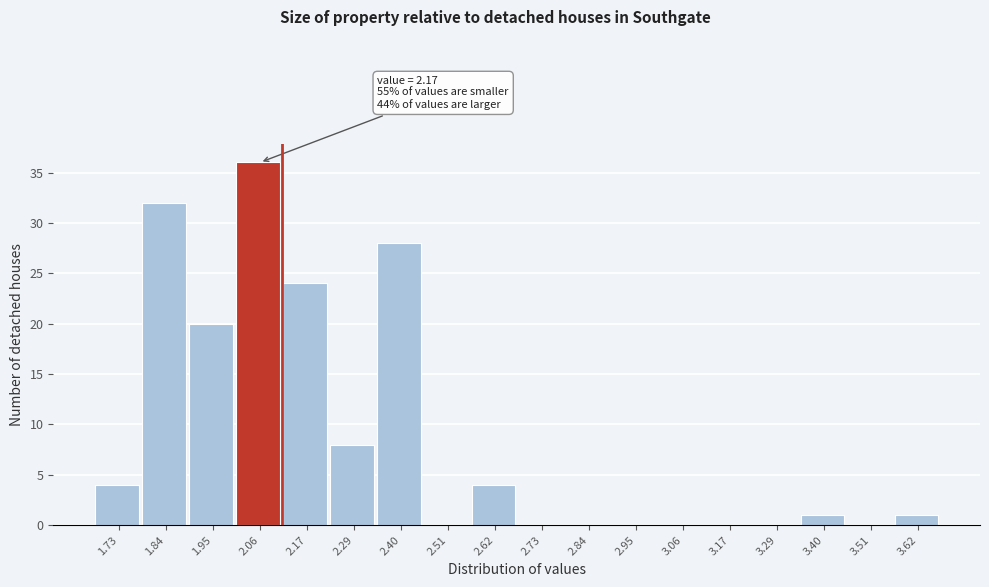

Reading right to left, transcribe all the data shown in this chart.

3.62=1	3.51=0	3.40=1	3.29=0	3.17=0	3.06=0	2.95=0	2.84=0	2.73=0	2.62=4	2.51=0	2.40=28	2.29=8	2.17=24	2.06=36	1.95=20	1.84=32	1.73=4